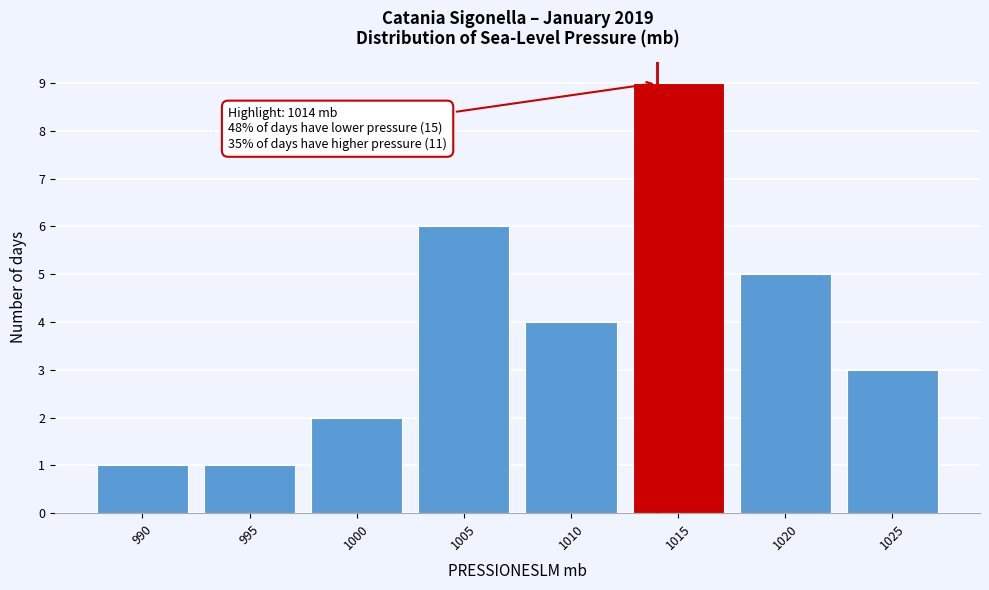

Which range on the x-axis has the tallest bar?

1012.5 to 1017.5